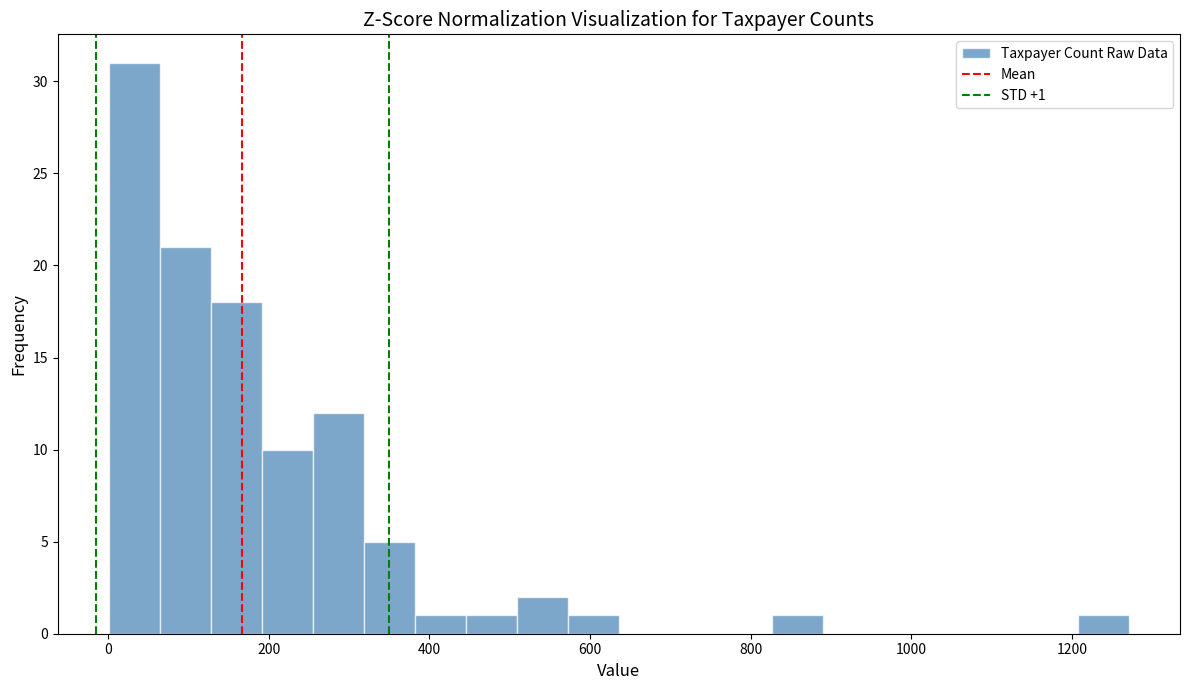

Read against the x-axis, roughly where is the centre of the tallest bar?

40